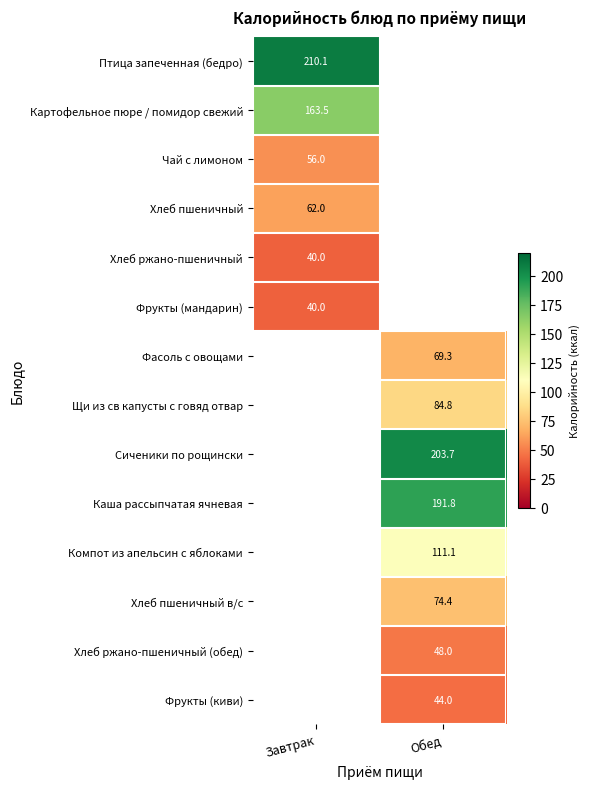

The value of Чай с лимоном at Завтрак is 76.1. True or false?

False